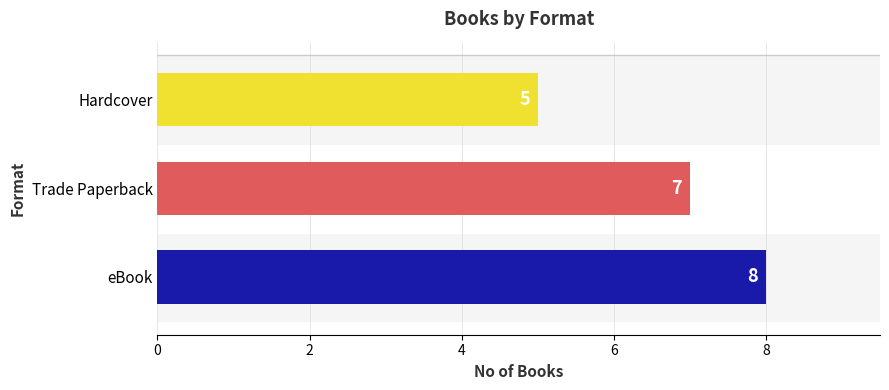

What is the label of the 3rd bar from the right?

Hardcover